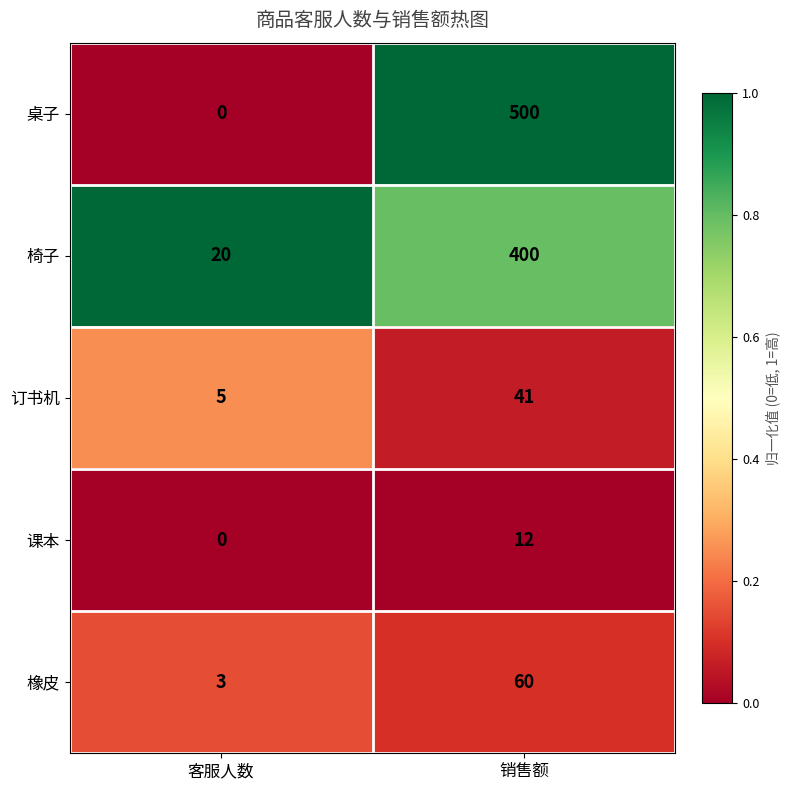

Is it true that 桌子 equals 176 at 销售额?

False